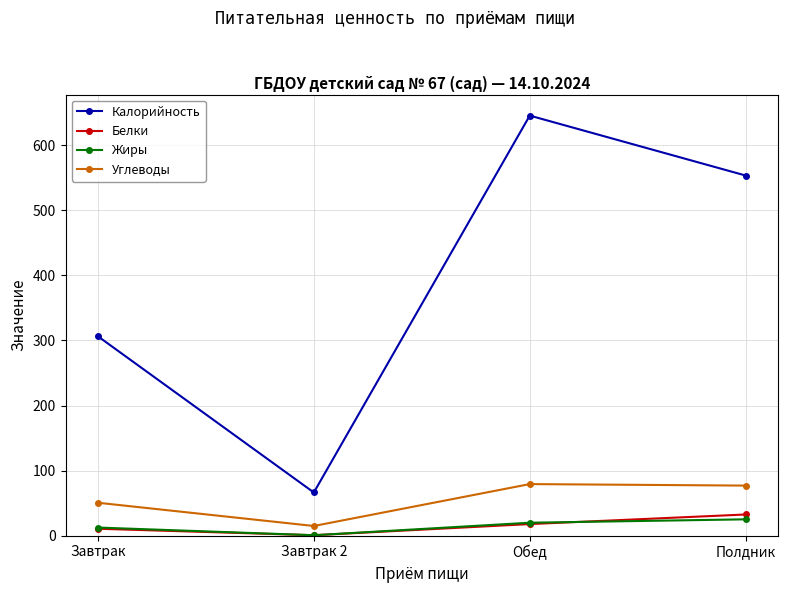

Which series has the largest range (max minus min)?

Калорийность